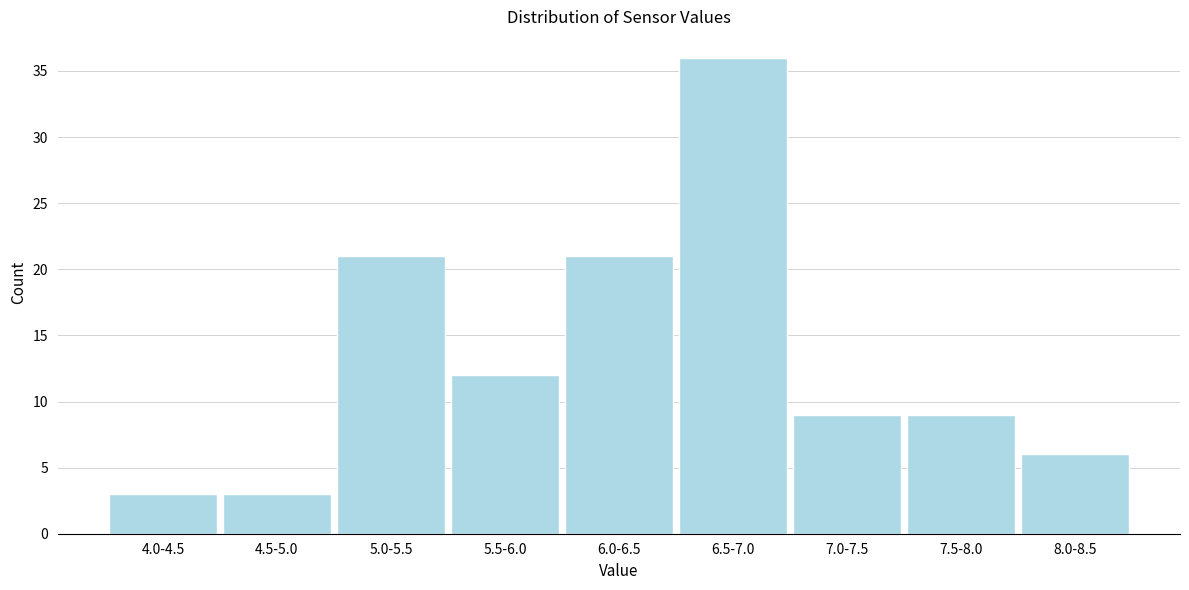

Reading left to right, transcribe all the data shown in this chart.

3	3	21	12	21	36	9	9	6